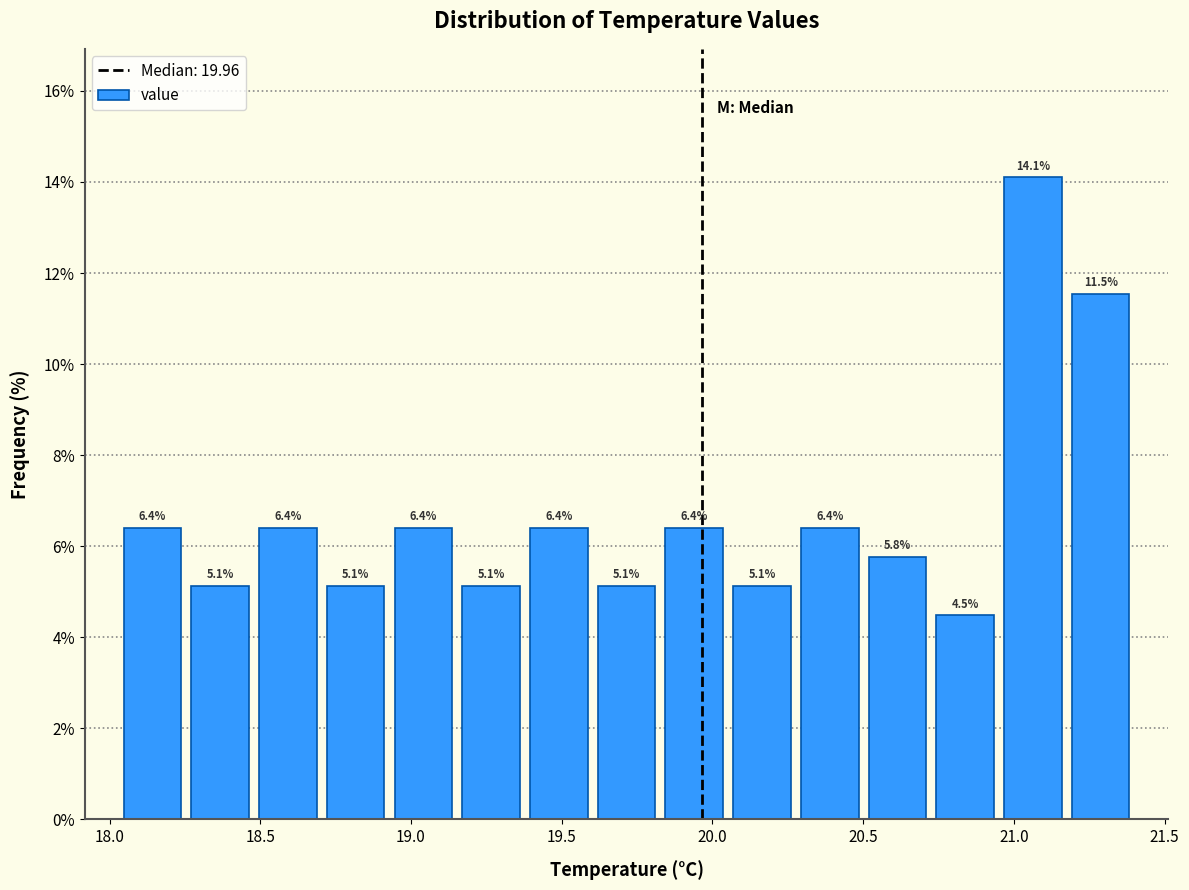

Reading left to right, list every bar in this chart as the range it spans on the x-axis followed by its height. The bar edges are not printed on the chart, so give them approximately, as read against the axis.

18.05 to 18.25: 6.4
18.25 to 18.50: 5.1
18.50 to 18.70: 6.4
18.70 to 18.95: 5.1
18.95 to 19.15: 6.4
19.15 to 19.40: 5.1
19.40 to 19.60: 6.4
19.60 to 19.85: 5.1
19.85 to 20.05: 6.4
20.05 to 20.30: 5.1
20.30 to 20.50: 6.4
20.50 to 20.75: 5.8
20.75 to 20.95: 4.5
20.95 to 21.20: 14.1
21.20 to 21.40: 11.5